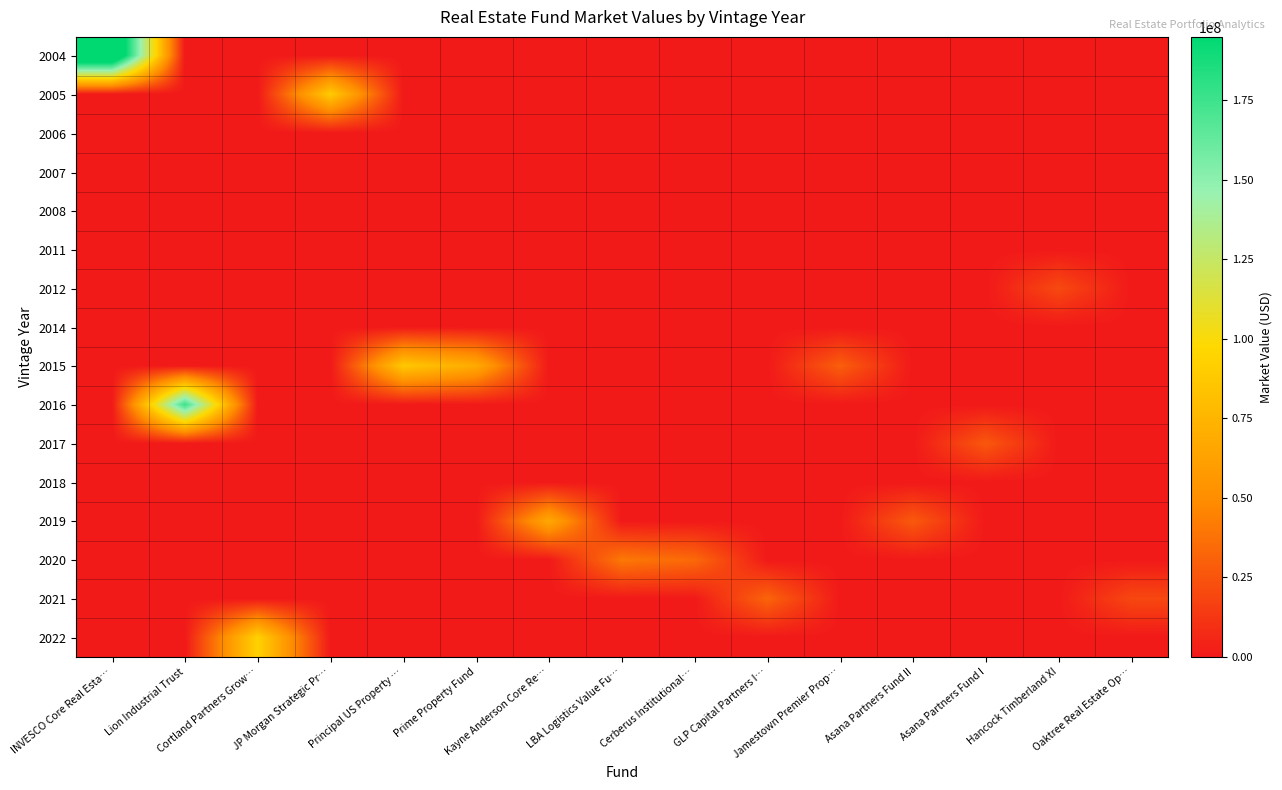

Reading left to right, extract all data points from this chart.

2004: INVESCO Core Real Esta…=239394595	Lion Industrial Trust=0	Cortland Partners Grow…=0	JP Morgan Strategic Pr…=0	Principal US Property …=0	Prime Property Fund=0	Kayne Anderson Core Re…=0	LBA Logistics Value Fu…=0	Cerberus Institutional…=0	GLP Capital Partners I…=0	Jamestown Premier Prop…=0	Asana Partners Fund II=0	Asana Partners Fund I=0	Hancock Timberland XI=0	Oaktree Real Estate Op…=0
2005: INVESCO Core Real Esta…=0	Lion Industrial Trust=0	Cortland Partners Grow…=0	JP Morgan Strategic Pr…=88942931	Principal US Property …=0	Prime Property Fund=0	Kayne Anderson Core Re…=0	LBA Logistics Value Fu…=0	Cerberus Institutional…=0	GLP Capital Partners I…=0	Jamestown Premier Prop…=0	Asana Partners Fund II=0	Asana Partners Fund I=0	Hancock Timberland XI=0	Oaktree Real Estate Op…=0
2006: INVESCO Core Real Esta…=0	Lion Industrial Trust=0	Cortland Partners Grow…=0	JP Morgan Strategic Pr…=0	Principal US Property …=0	Prime Property Fund=0	Kayne Anderson Core Re…=0	LBA Logistics Value Fu…=0	Cerberus Institutional…=0	GLP Capital Partners I…=0	Jamestown Premier Prop…=0	Asana Partners Fund II=0	Asana Partners Fund I=0	Hancock Timberland XI=0	Oaktree Real Estate Op…=0
2007: INVESCO Core Real Esta…=0	Lion Industrial Trust=0	Cortland Partners Grow…=0	JP Morgan Strategic Pr…=0	Principal US Property …=0	Prime Property Fund=0	Kayne Anderson Core Re…=0	LBA Logistics Value Fu…=0	Cerberus Institutional…=0	GLP Capital Partners I…=0	Jamestown Premier Prop…=0	Asana Partners Fund II=0	Asana Partners Fund I=0	Hancock Timberland XI=0	Oaktree Real Estate Op…=0
2008: INVESCO Core Real Esta…=0	Lion Industrial Trust=0	Cortland Partners Grow…=0	JP Morgan Strategic Pr…=0	Principal US Property …=0	Prime Property Fund=0	Kayne Anderson Core Re…=0	LBA Logistics Value Fu…=0	Cerberus Institutional…=0	GLP Capital Partners I…=0	Jamestown Premier Prop…=0	Asana Partners Fund II=0	Asana Partners Fund I=0	Hancock Timberland XI=0	Oaktree Real Estate Op…=0
2011: INVESCO Core Real Esta…=0	Lion Industrial Trust=0	Cortland Partners Grow…=0	JP Morgan Strategic Pr…=0	Principal US Property …=0	Prime Property Fund=0	Kayne Anderson Core Re…=0	LBA Logistics Value Fu…=0	Cerberus Institutional…=0	GLP Capital Partners I…=0	Jamestown Premier Prop…=0	Asana Partners Fund II=0	Asana Partners Fund I=0	Hancock Timberland XI=0	Oaktree Real Estate Op…=0
2012: INVESCO Core Real Esta…=0	Lion Industrial Trust=0	Cortland Partners Grow…=0	JP Morgan Strategic Pr…=0	Principal US Property …=0	Prime Property Fund=0	Kayne Anderson Core Re…=0	LBA Logistics Value Fu…=0	Cerberus Institutional…=0	GLP Capital Partners I…=0	Jamestown Premier Prop…=0	Asana Partners Fund II=0	Asana Partners Fund I=0	Hancock Timberland XI=20597657	Oaktree Real Estate Op…=0
2014: INVESCO Core Real Esta…=0	Lion Industrial Trust=0	Cortland Partners Grow…=0	JP Morgan Strategic Pr…=0	Principal US Property …=0	Prime Property Fund=0	Kayne Anderson Core Re…=0	LBA Logistics Value Fu…=0	Cerberus Institutional…=0	GLP Capital Partners I…=0	Jamestown Premier Prop…=0	Asana Partners Fund II=0	Asana Partners Fund I=0	Hancock Timberland XI=0	Oaktree Real Estate Op…=0
2015: INVESCO Core Real Esta…=0	Lion Industrial Trust=0	Cortland Partners Grow…=0	JP Morgan Strategic Pr…=0	Principal US Property …=87196193	Prime Property Fund=68637431	Kayne Anderson Core Re…=0	LBA Logistics Value Fu…=0	Cerberus Institutional…=0	GLP Capital Partners I…=0	Jamestown Premier Prop…=29599039	Asana Partners Fund II=0	Asana Partners Fund I=0	Hancock Timberland XI=0	Oaktree Real Estate Op…=0
2016: INVESCO Core Real Esta…=0	Lion Industrial Trust=175838058	Cortland Partners Grow…=0	JP Morgan Strategic Pr…=0	Principal US Property …=0	Prime Property Fund=0	Kayne Anderson Core Re…=0	LBA Logistics Value Fu…=0	Cerberus Institutional…=0	GLP Capital Partners I…=0	Jamestown Premier Prop…=0	Asana Partners Fund II=0	Asana Partners Fund I=0	Hancock Timberland XI=0	Oaktree Real Estate Op…=0
2017: INVESCO Core Real Esta…=0	Lion Industrial Trust=0	Cortland Partners Grow…=0	JP Morgan Strategic Pr…=0	Principal US Property …=0	Prime Property Fund=0	Kayne Anderson Core Re…=0	LBA Logistics Value Fu…=0	Cerberus Institutional…=0	GLP Capital Partners I…=0	Jamestown Premier Prop…=0	Asana Partners Fund II=0	Asana Partners Fund I=26739618	Hancock Timberland XI=0	Oaktree Real Estate Op…=0
2018: INVESCO Core Real Esta…=0	Lion Industrial Trust=0	Cortland Partners Grow…=0	JP Morgan Strategic Pr…=0	Principal US Property …=0	Prime Property Fund=0	Kayne Anderson Core Re…=0	LBA Logistics Value Fu…=0	Cerberus Institutional…=0	GLP Capital Partners I…=0	Jamestown Premier Prop…=0	Asana Partners Fund II=0	Asana Partners Fund I=0	Hancock Timberland XI=0	Oaktree Real Estate Op…=0
2019: INVESCO Core Real Esta…=0	Lion Industrial Trust=0	Cortland Partners Grow…=0	JP Morgan Strategic Pr…=0	Principal US Property …=0	Prime Property Fund=0	Kayne Anderson Core Re…=66920221	LBA Logistics Value Fu…=0	Cerberus Institutional…=0	GLP Capital Partners I…=0	Jamestown Premier Prop…=0	Asana Partners Fund II=27463022	Asana Partners Fund I=0	Hancock Timberland XI=0	Oaktree Real Estate Op…=0
2020: INVESCO Core Real Esta…=0	Lion Industrial Trust=0	Cortland Partners Grow…=0	JP Morgan Strategic Pr…=0	Principal US Property …=0	Prime Property Fund=0	Kayne Anderson Core Re…=0	LBA Logistics Value Fu…=40482868	Cerberus Institutional…=34146319	GLP Capital Partners I…=0	Jamestown Premier Prop…=0	Asana Partners Fund II=0	Asana Partners Fund I=0	Hancock Timberland XI=0	Oaktree Real Estate Op…=0
2021: INVESCO Core Real Esta…=0	Lion Industrial Trust=0	Cortland Partners Grow…=0	JP Morgan Strategic Pr…=0	Principal US Property …=0	Prime Property Fund=0	Kayne Anderson Core Re…=0	LBA Logistics Value Fu…=0	Cerberus Institutional…=0	GLP Capital Partners I…=32124697	Jamestown Premier Prop…=0	Asana Partners Fund II=0	Asana Partners Fund I=0	Hancock Timberland XI=0	Oaktree Real Estate Op…=19649808
2022: INVESCO Core Real Esta…=0	Lion Industrial Trust=0	Cortland Partners Grow…=93293603	JP Morgan Strategic Pr…=0	Principal US Property …=0	Prime Property Fund=0	Kayne Anderson Core Re…=0	LBA Logistics Value Fu…=0	Cerberus Institutional…=0	GLP Capital Partners I…=0	Jamestown Premier Prop…=0	Asana Partners Fund II=0	Asana Partners Fund I=0	Hancock Timberland XI=0	Oaktree Real Estate Op…=0